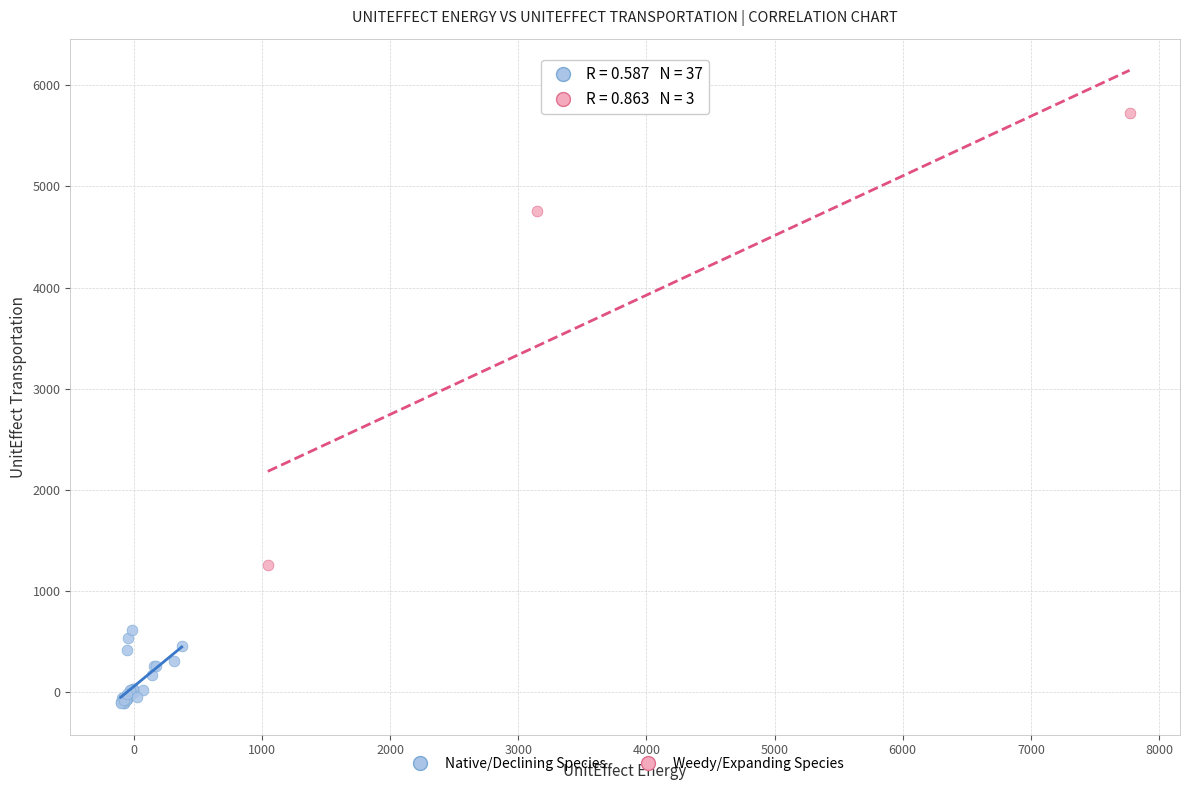

Which series reaches the minimum Y coordinate?

Native/Declining Species